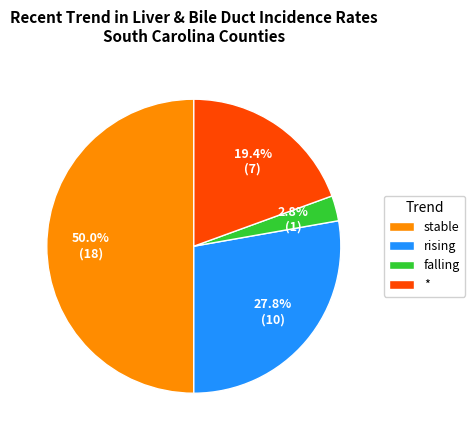

To the nearest percent, what is the difference between the largest and smallest slice percentages?

47%